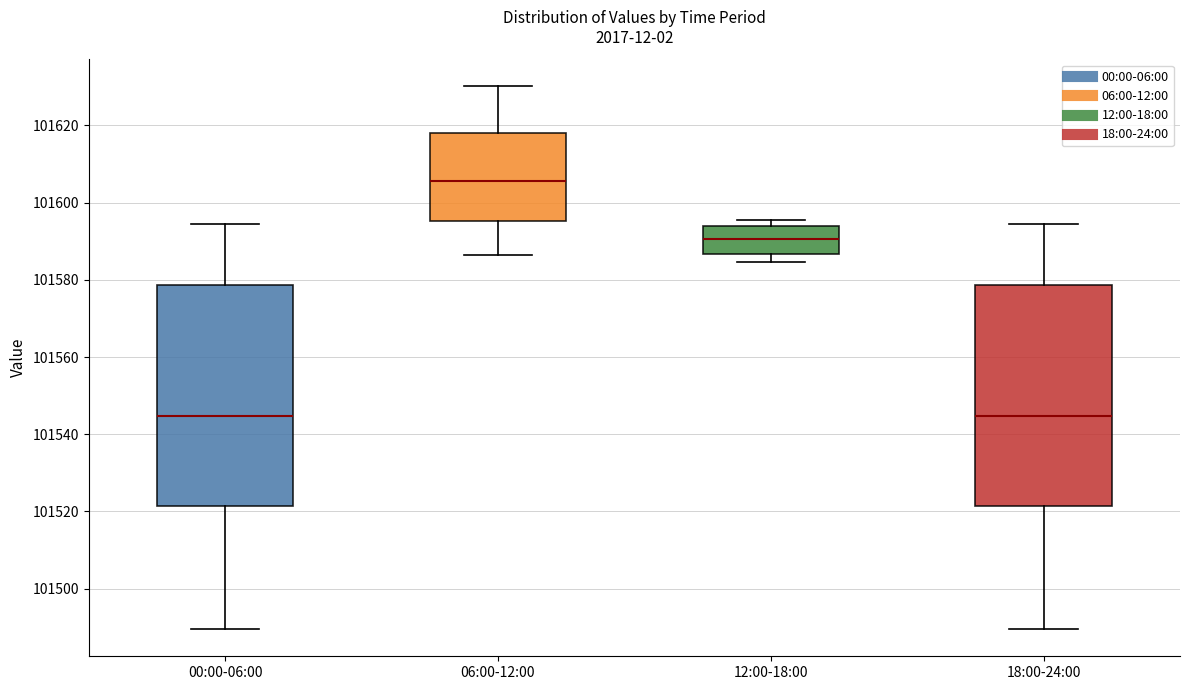

Where is the lower edge of the box for 18:00-24:00 on the y-axis? The values are not printed on the chart, so give them approximately, as read against the axis.

101522